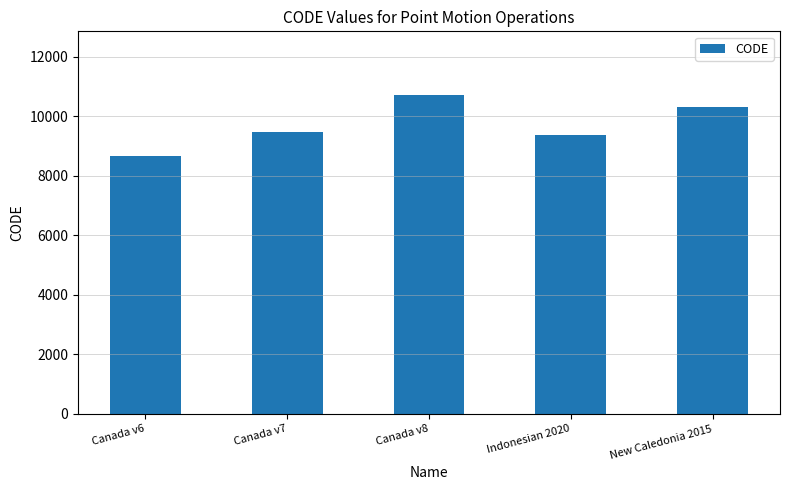

The value at Indonesian 2020 is 9375. True or false?

True